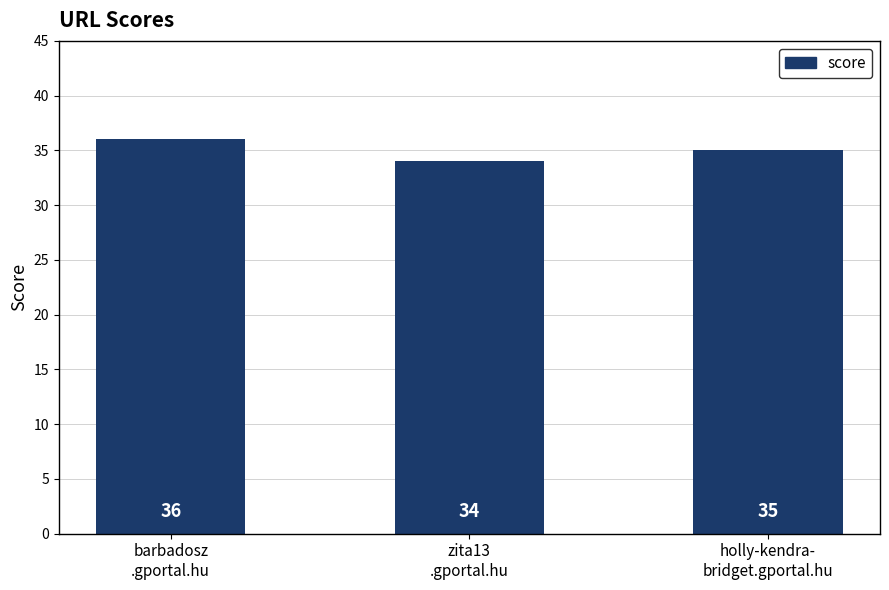

What is the ratio of the value at barbadosz
.gportal.hu to the value at zita13
.gportal.hu?

1.1